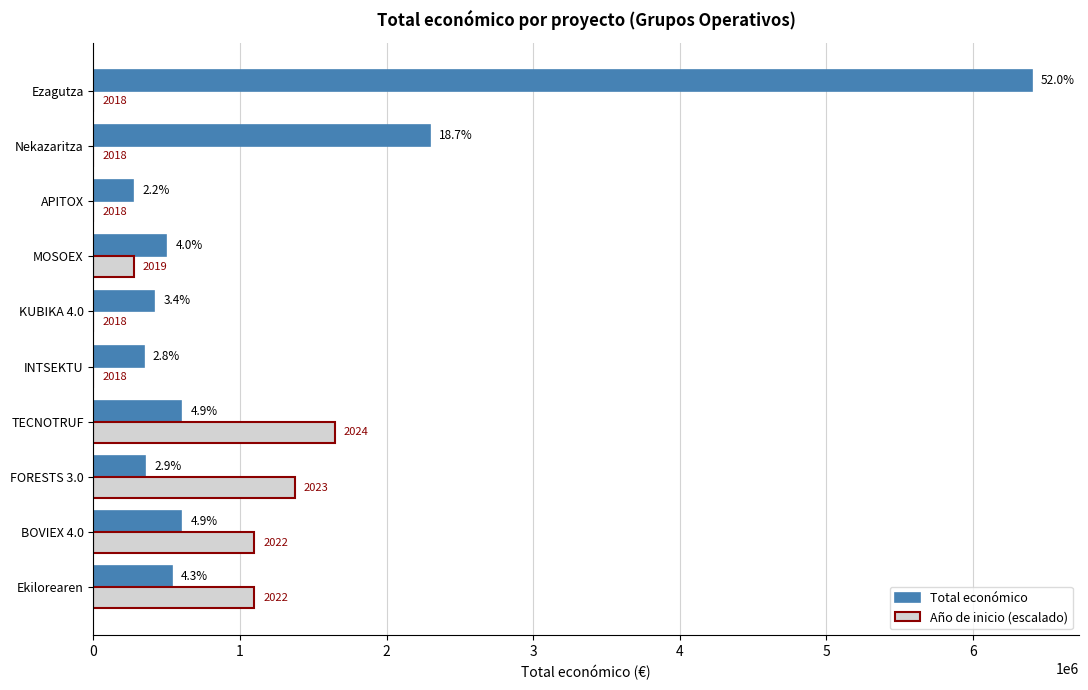

What are all the series names shown in the legend?

Total económico, Año de inicio (escalado)